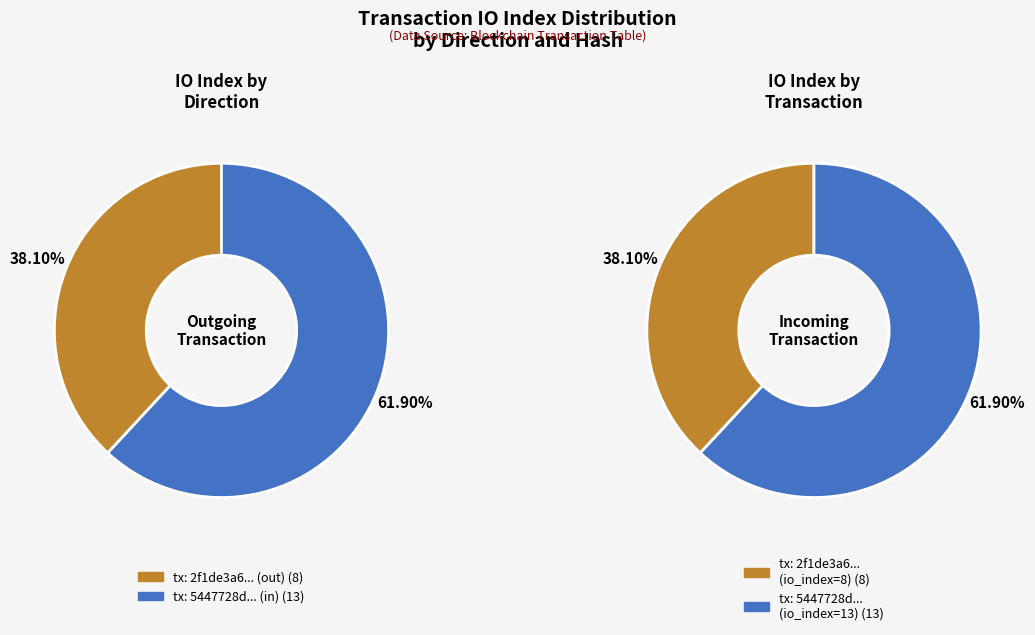

The direction slice represents 38% of the pie. True or false?

True